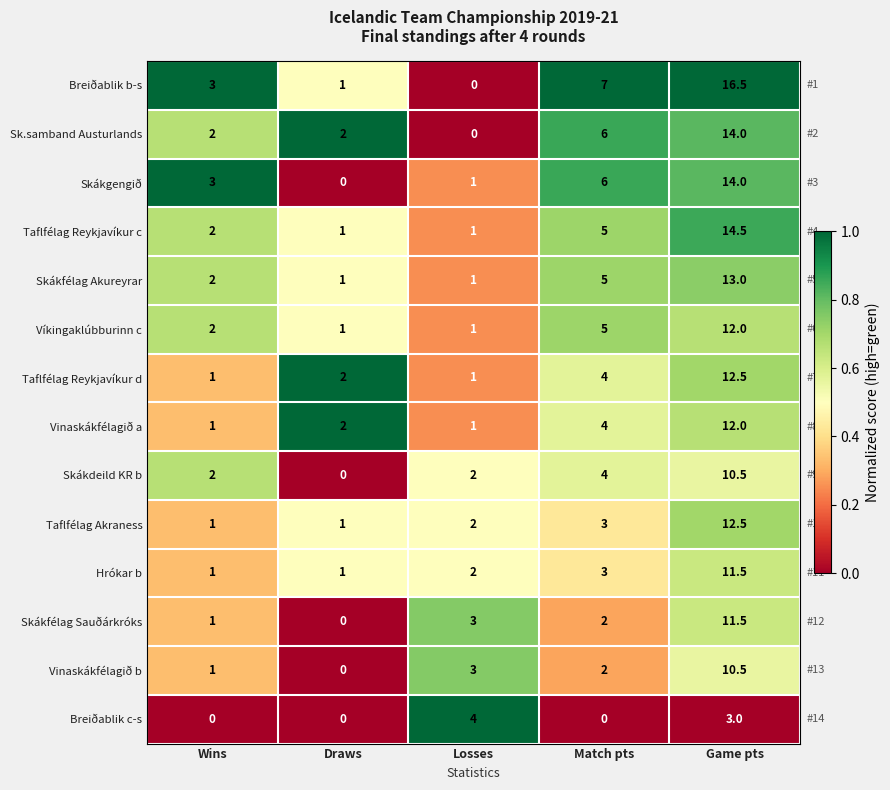

What is the average value of the Vinaskákfélagið b series?

3.3